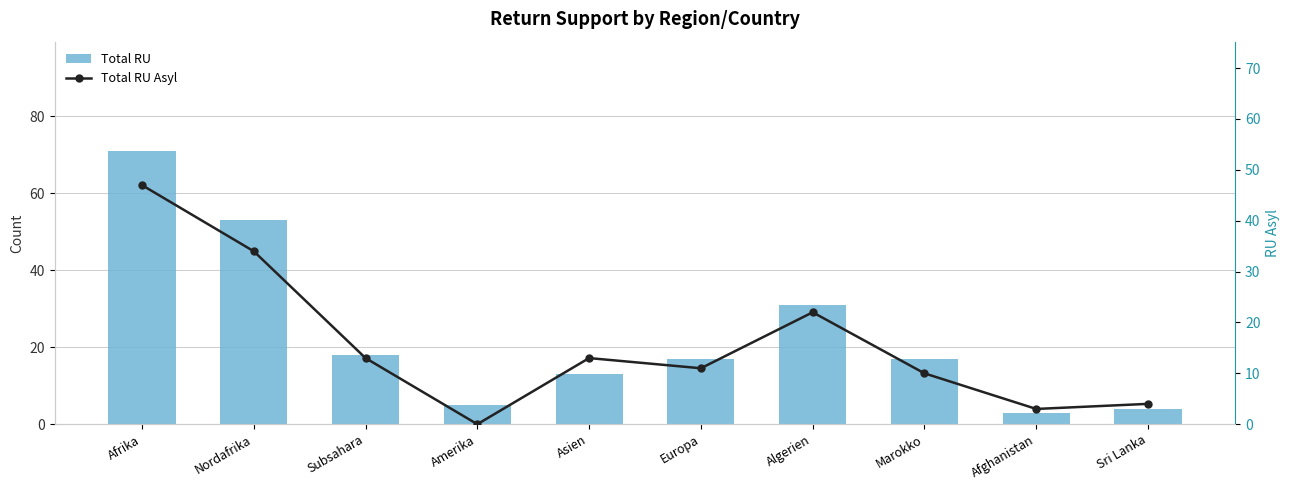

Which has a higher value, Europa or Amerika?

Europa